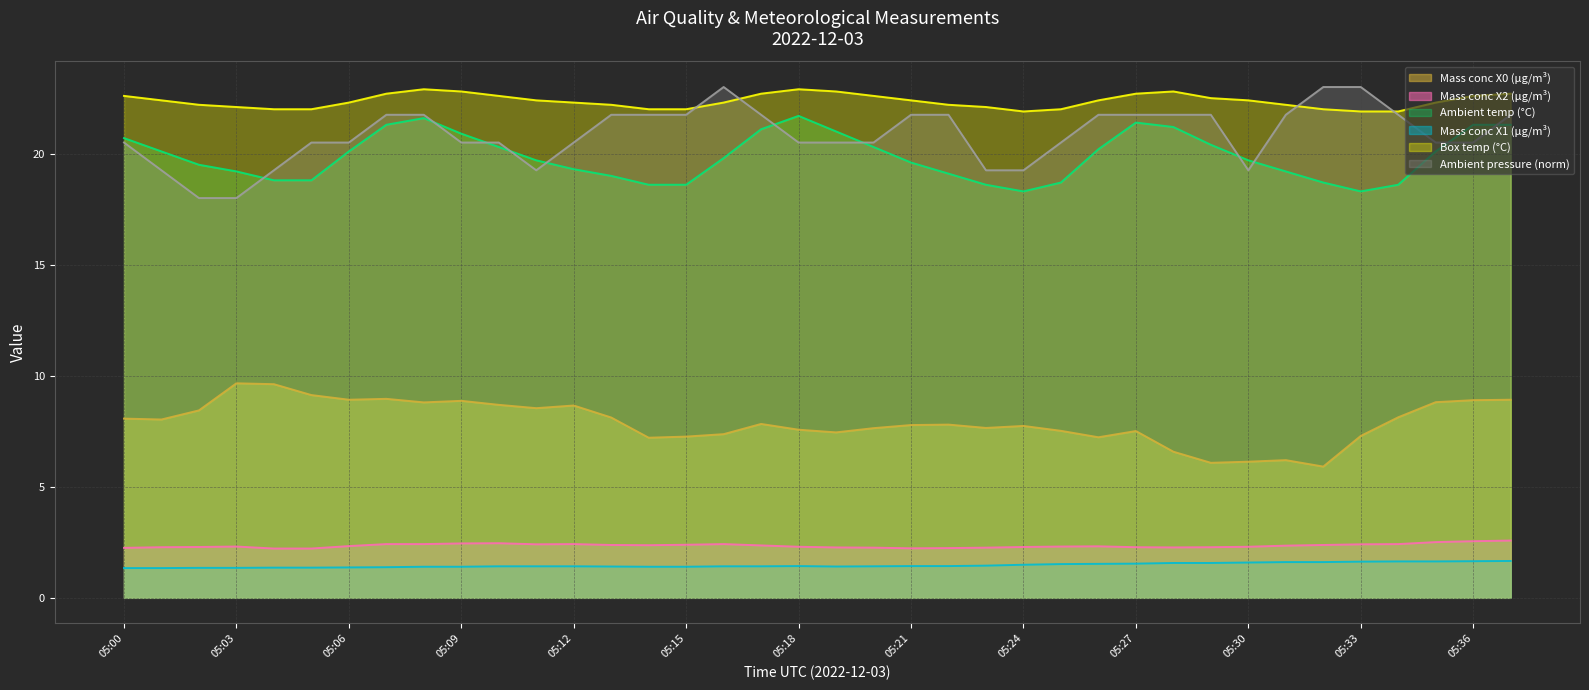

Between 05:08 and 05:01, which is larger?

05:08